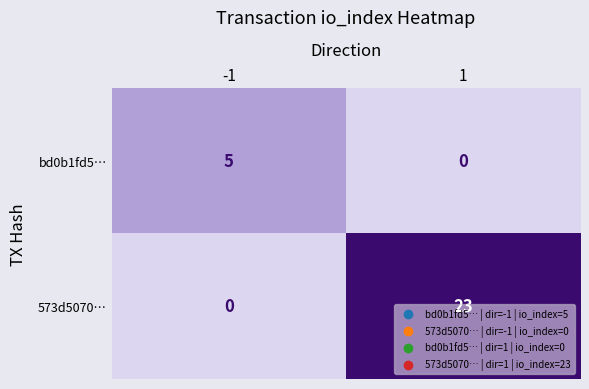

Is it true that 573d5070… equals 0 at -1?

True